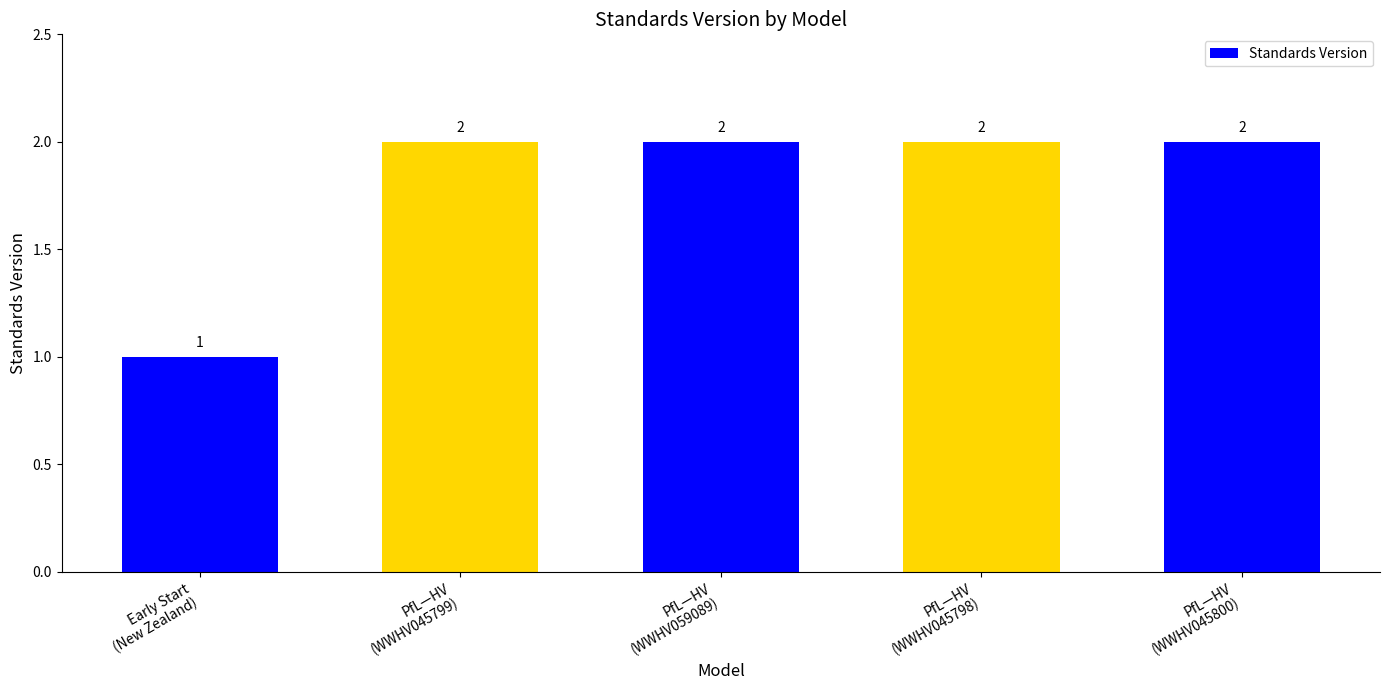

Does the chart contain any negative values?

No